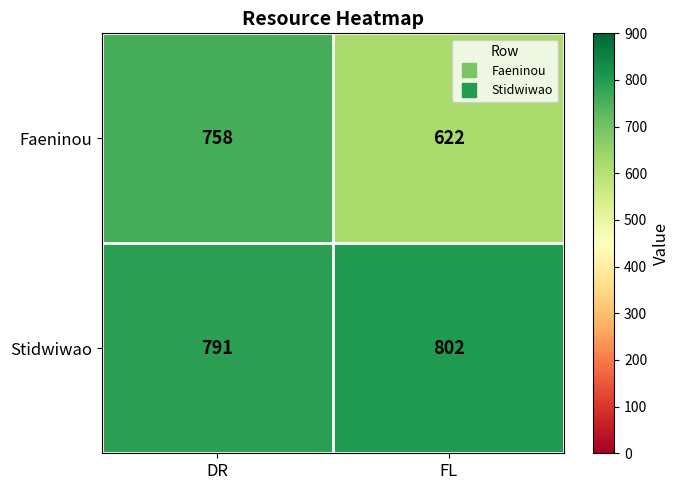

What is the average value of the Faeninou series?

690